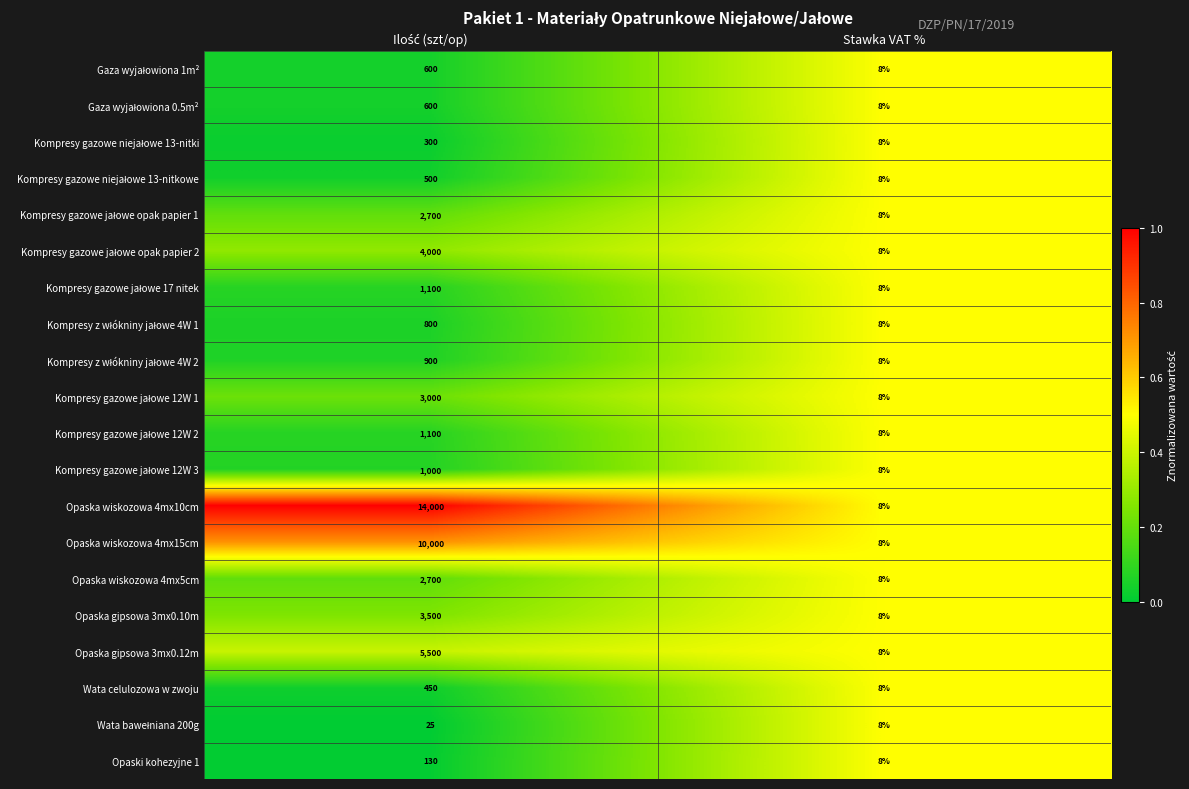

The Opaska wiskozowa 4mx15cm series shows 3 at Stawka VAT %. True or false?

False